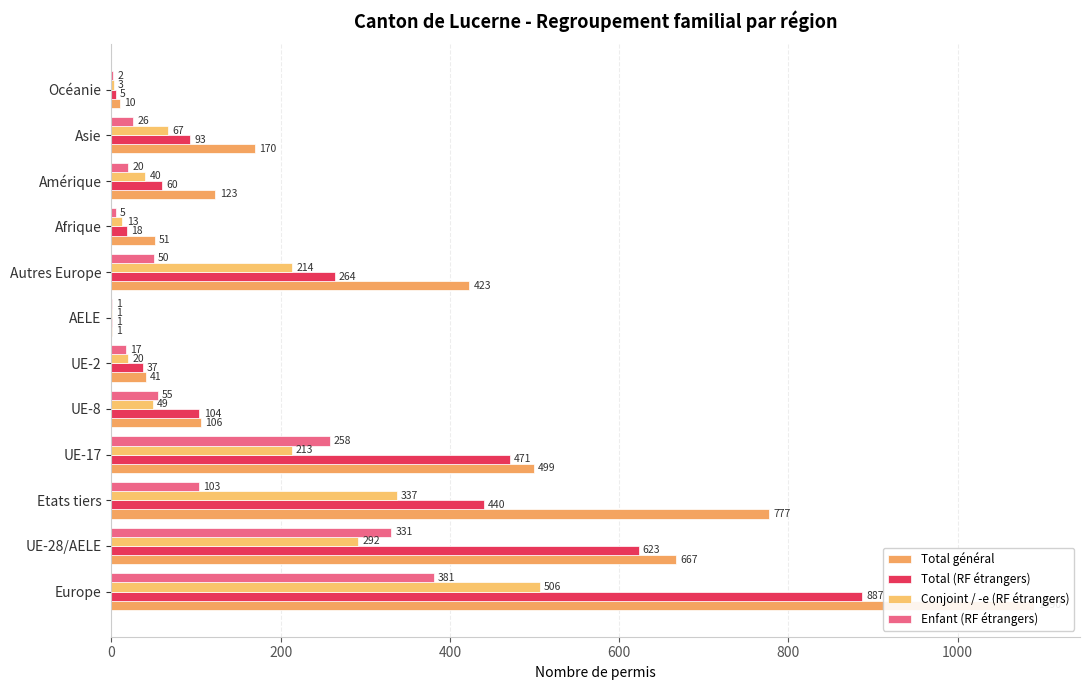

What value does the Conjoint / -e (RF étrangers) series have at Afrique?

13